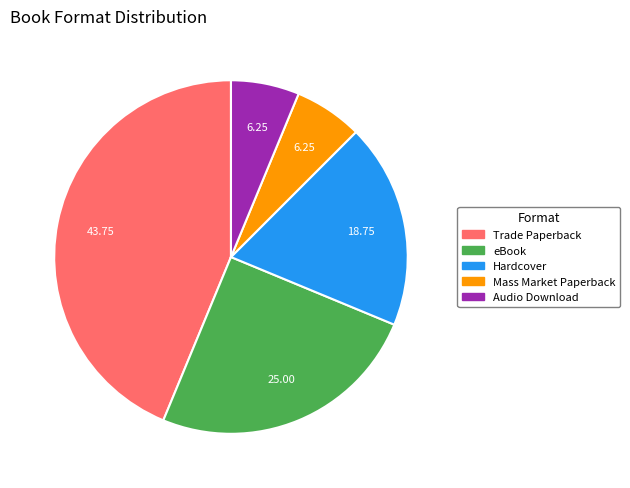

Is the sum of Trade Paperback and eBook greater than half?

Yes